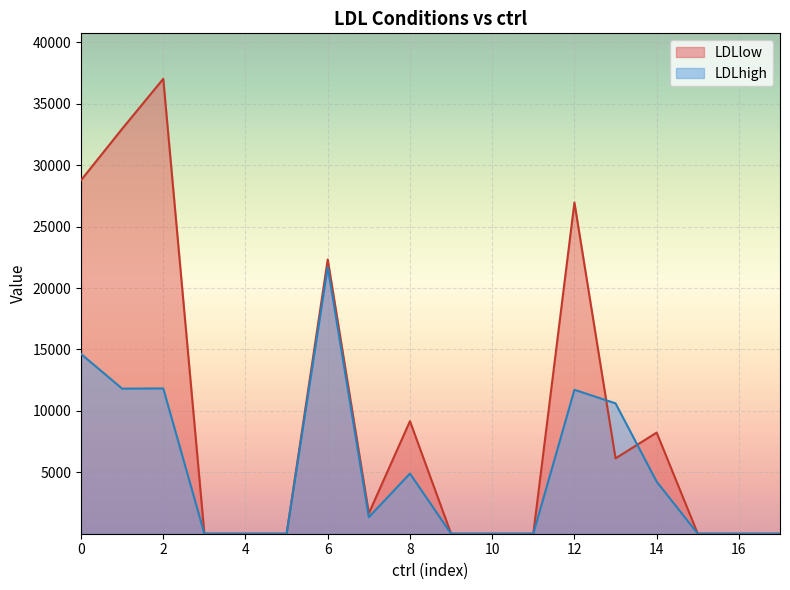

What is the sum of the LDLhigh values at 6 and 12?

33419.0